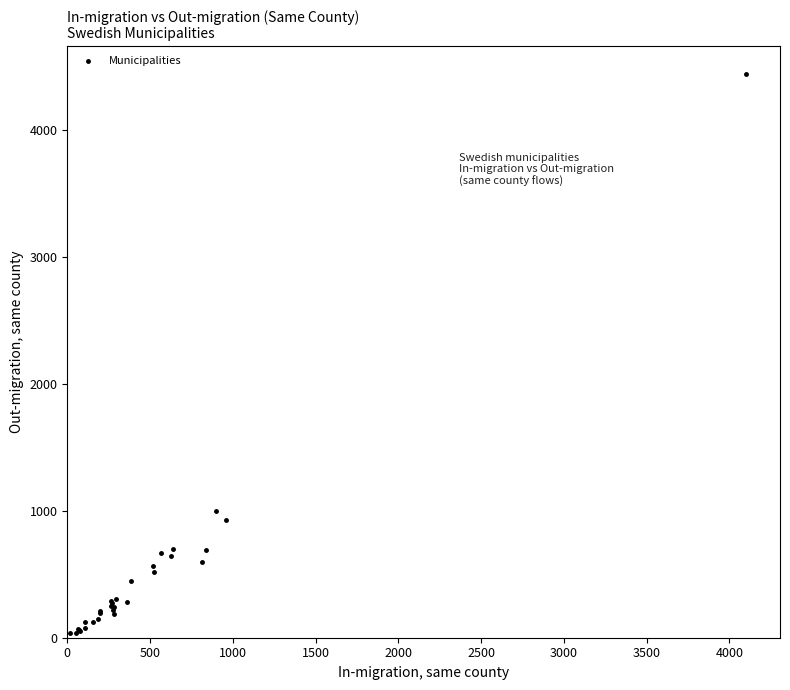

What Y value in the scatter plot is closest to 2238?

1001